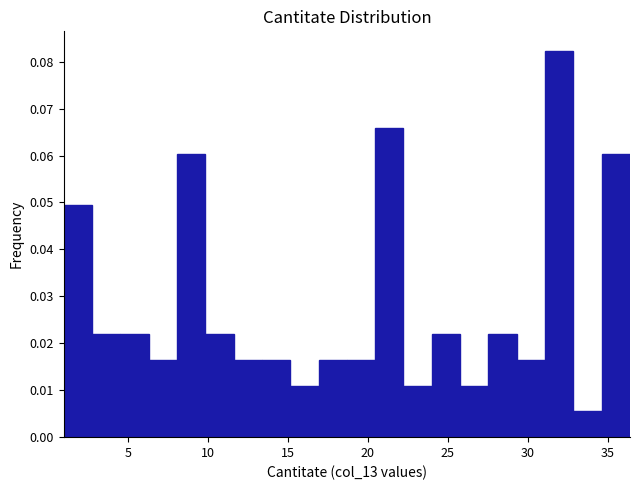

Read against the x-axis, roughly where is the centre of the tallest bar?

32.0